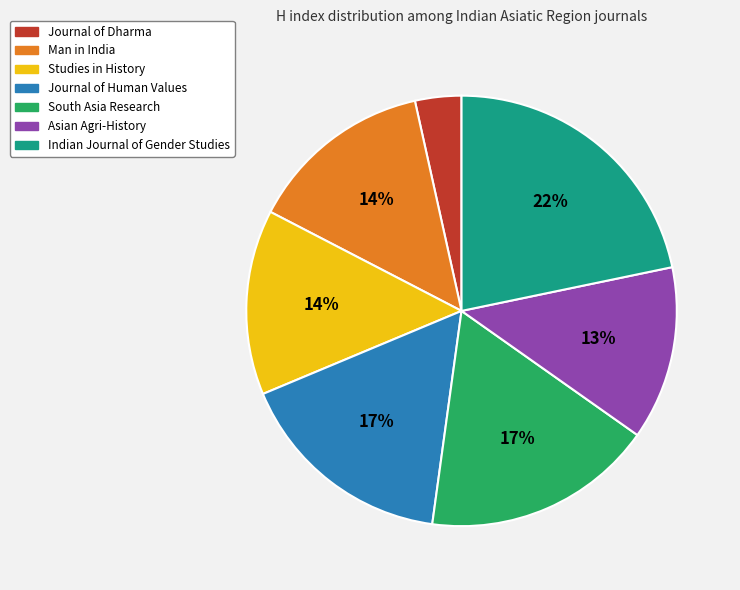

What percentage is the Journal of Dharma slice, to the nearest percent?

3%